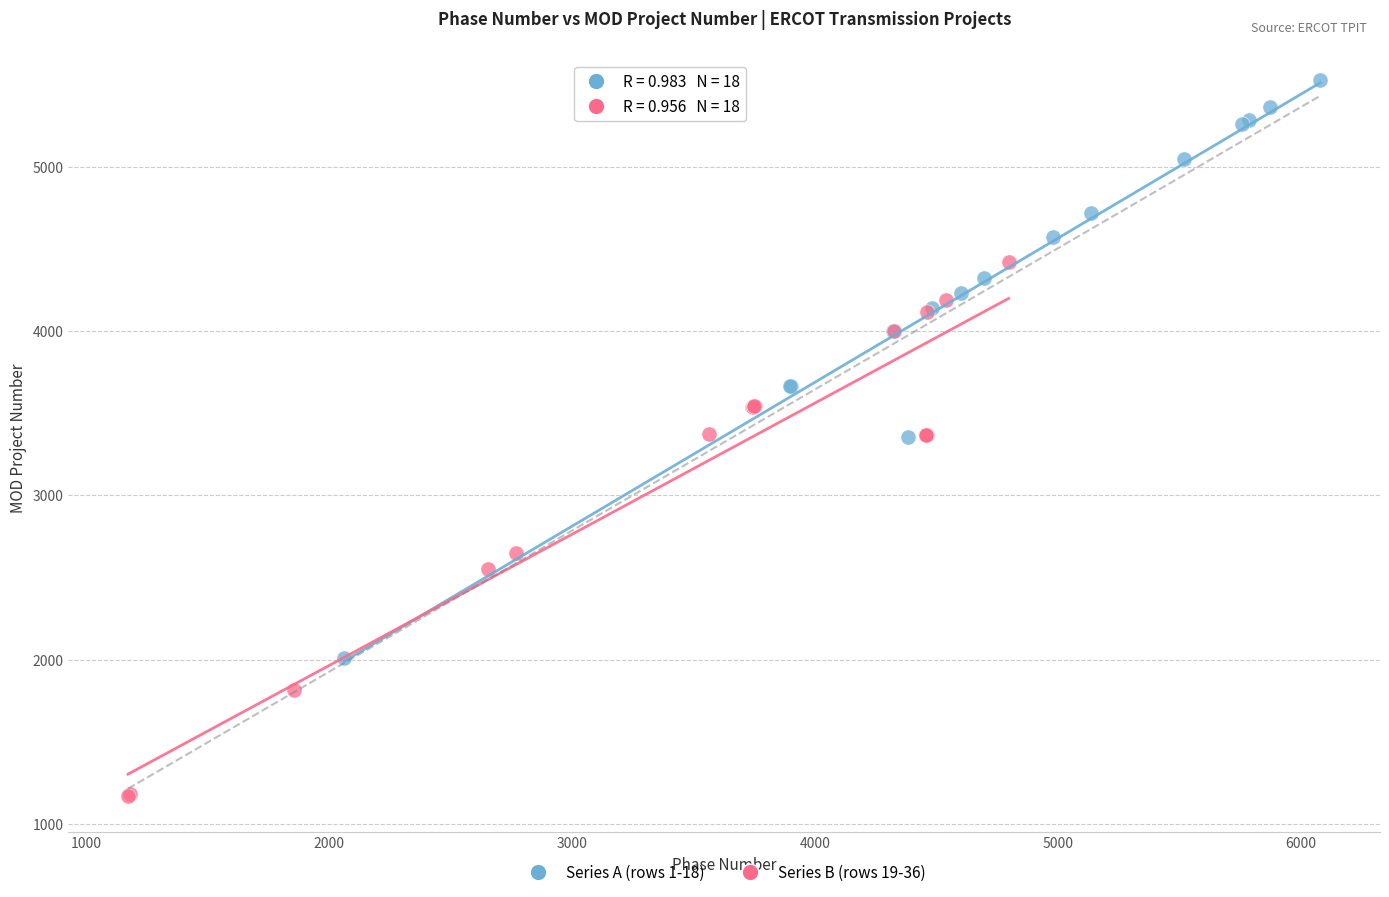

Which series has the largest Y range (max minus min)?

Series A (rows 1-18)